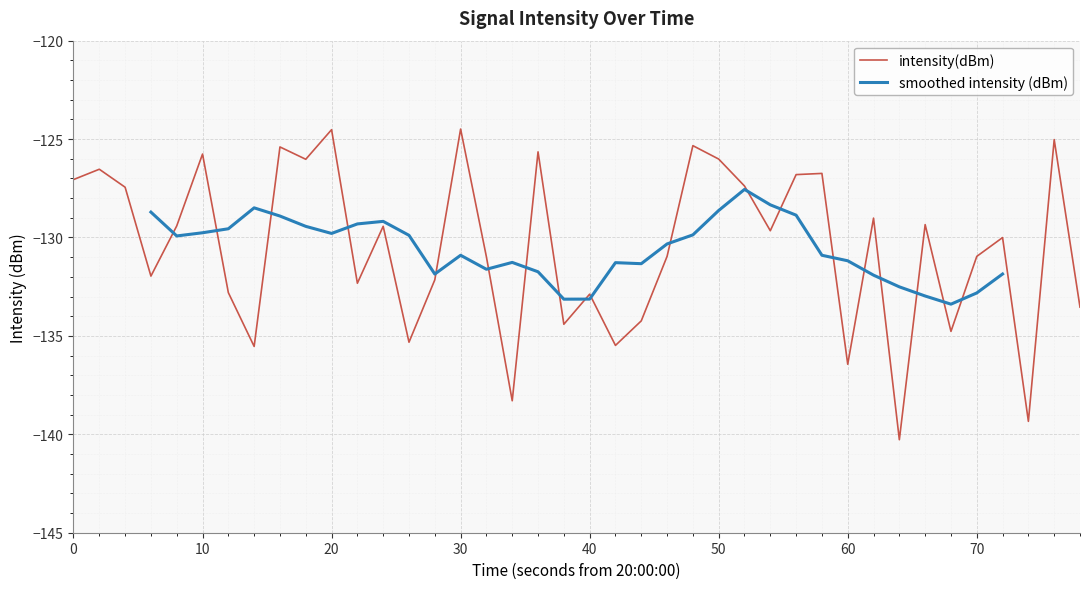

The value of intensity(dBm) at 40 is -206.7. True or false?

False